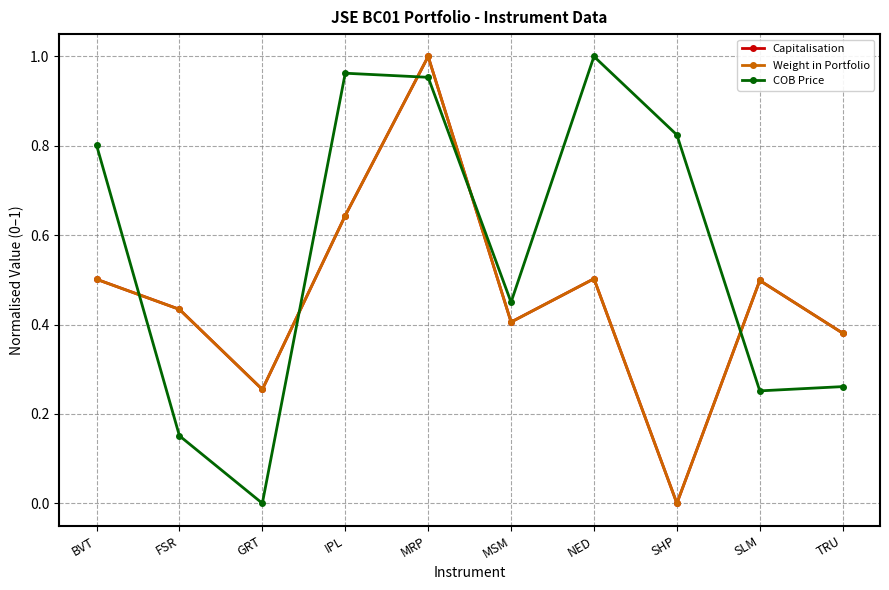

What is the label of the 8th point from the right?

GRT